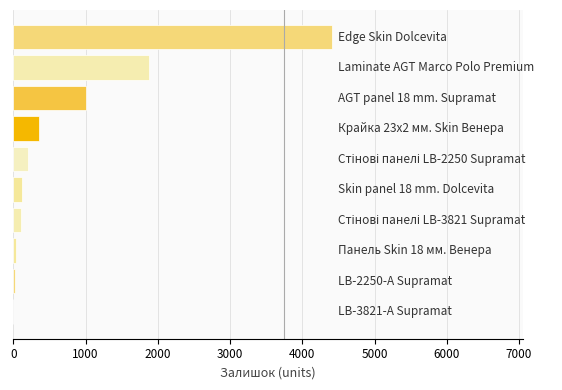

What is the sum of all values?

8149